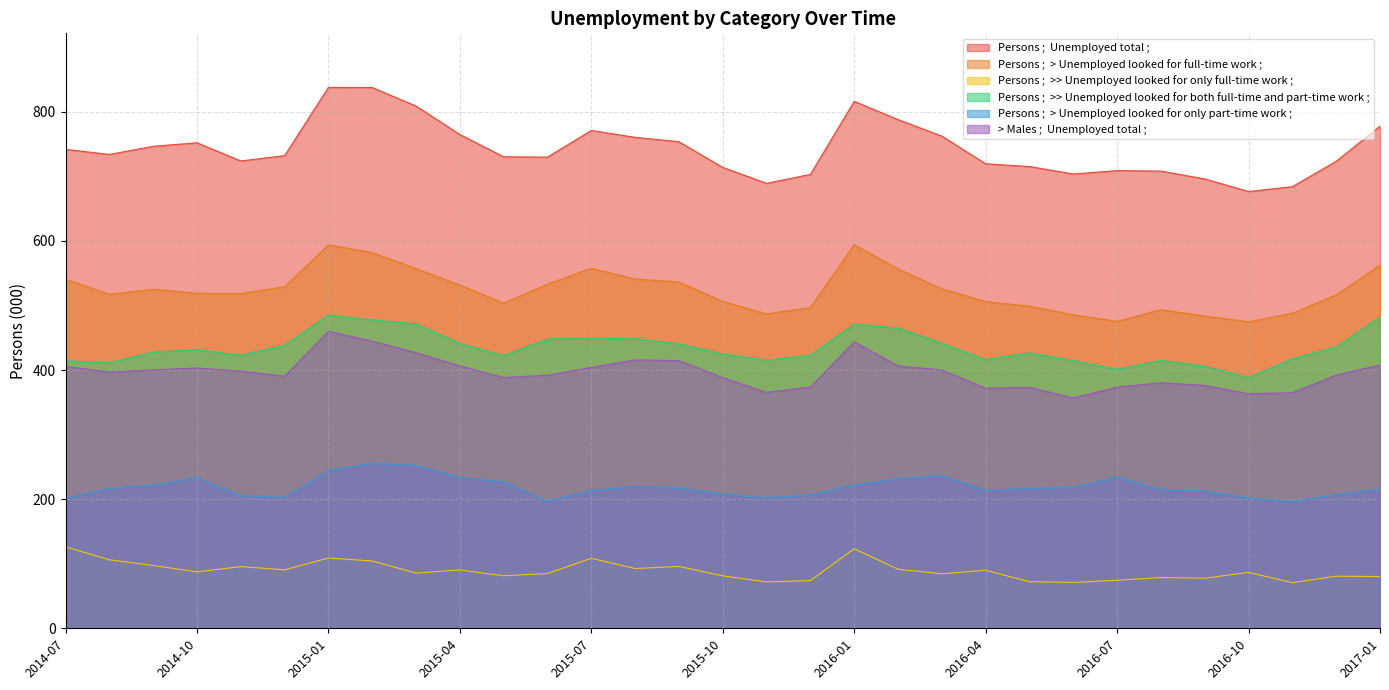

What is the minimum value shown in the chart?

70.7